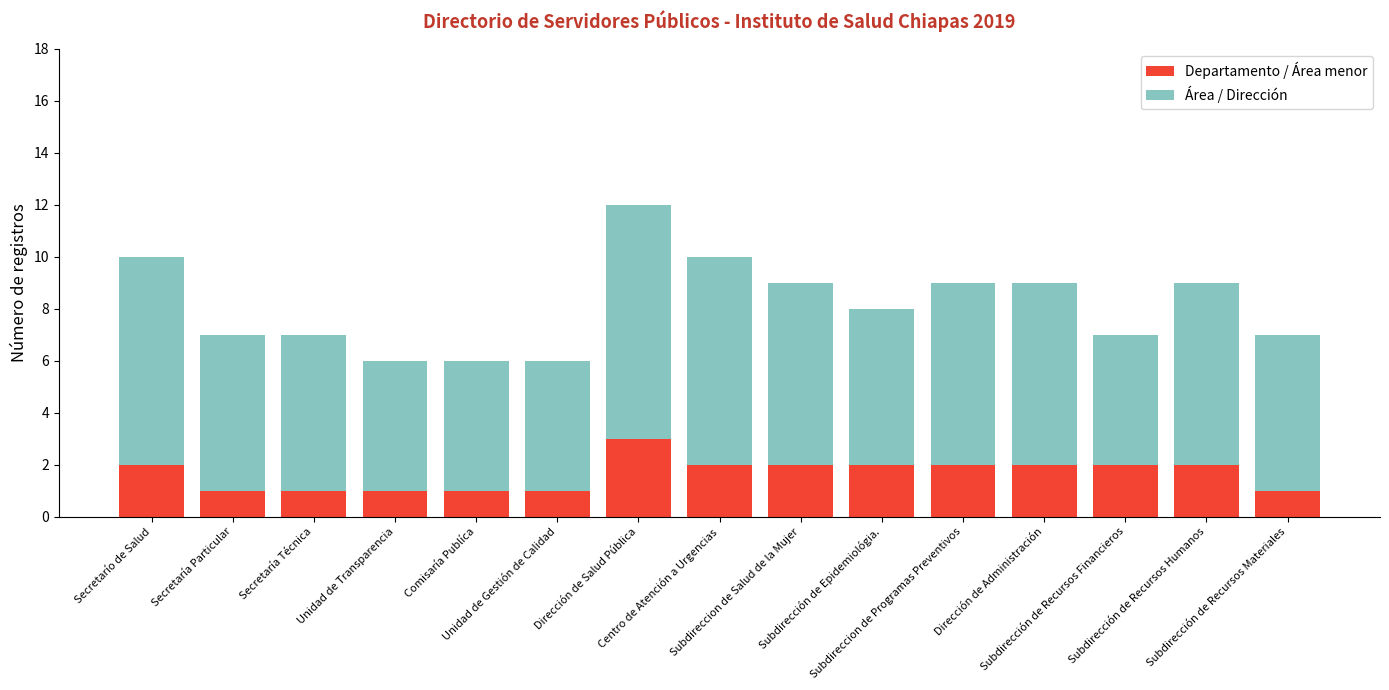

What is the sum of all Departamento / Área menor values?

25